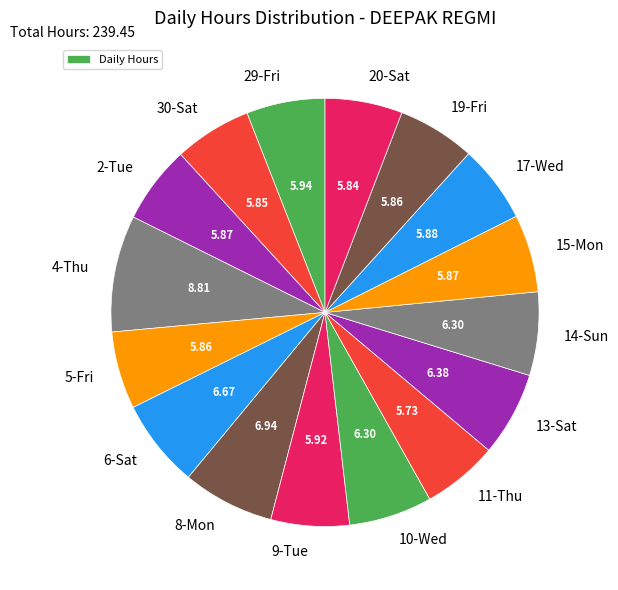

How many segments does this pie chart have?

16